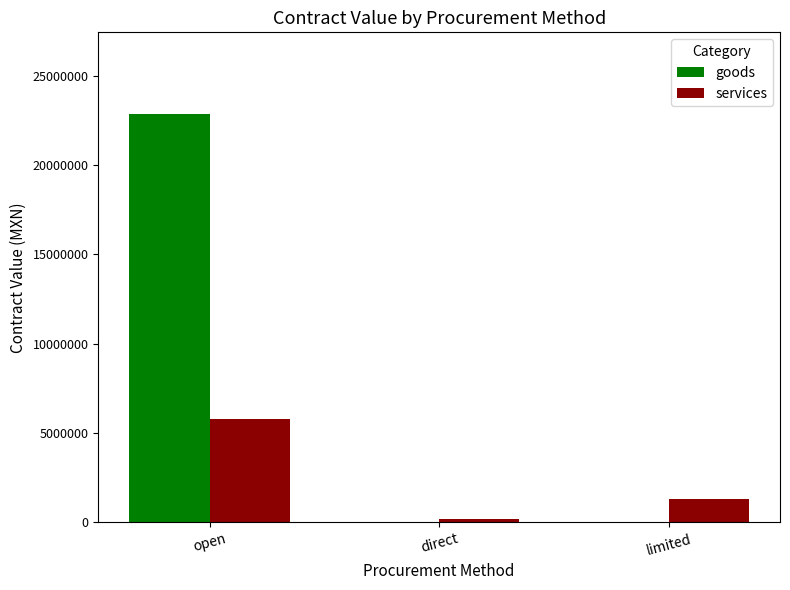

Reading left to right, extract all data points from this chart.

goods: open=22867079.3	direct=0.0	limited=0.0
services: open=5789969.0	direct=182000.0	limited=1315912.0